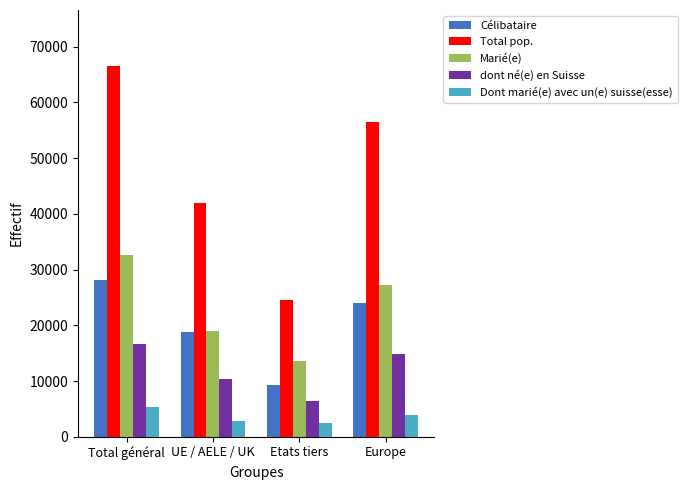

The value of Total pop. at Etats tiers is 24635. True or false?

True